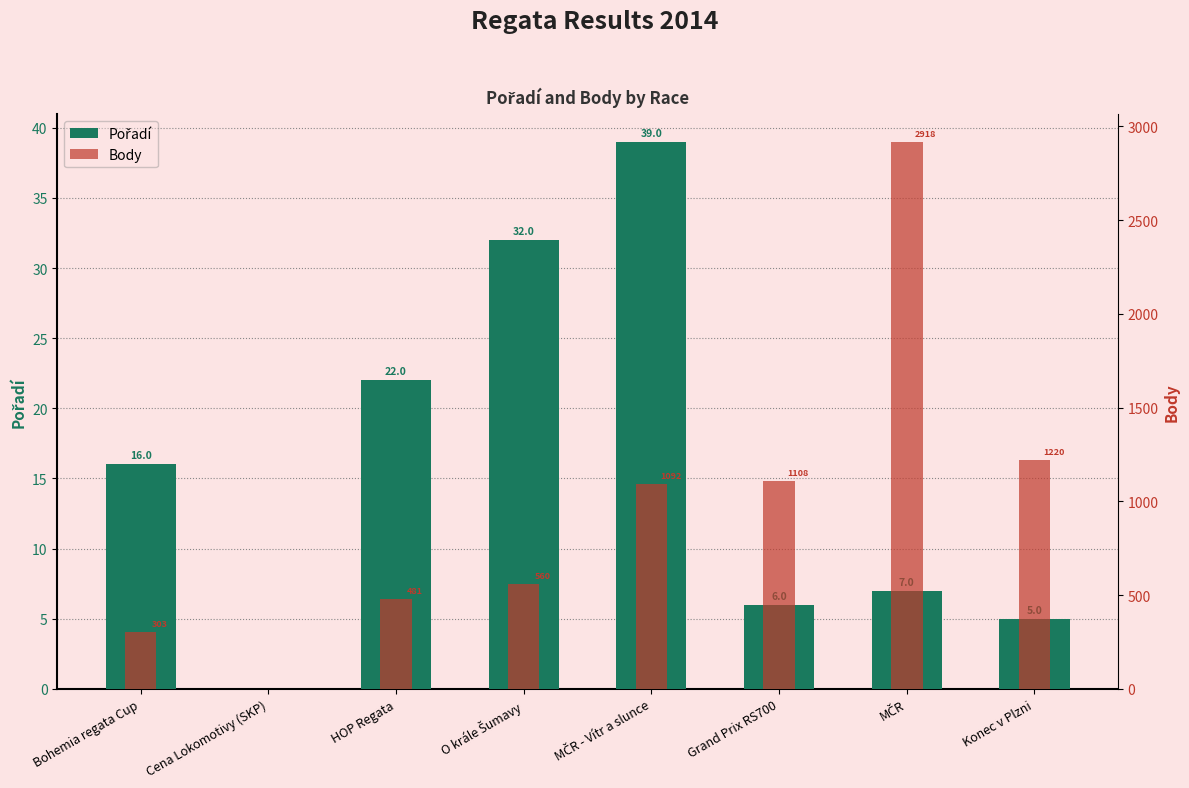

What is the label of the 2nd bar from the left?

Cena Lokomotivy (SKP)